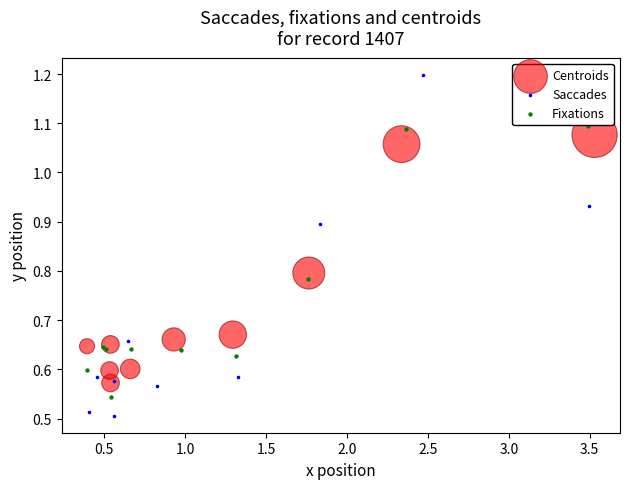

Which series contains the lowest Y value?

Saccades